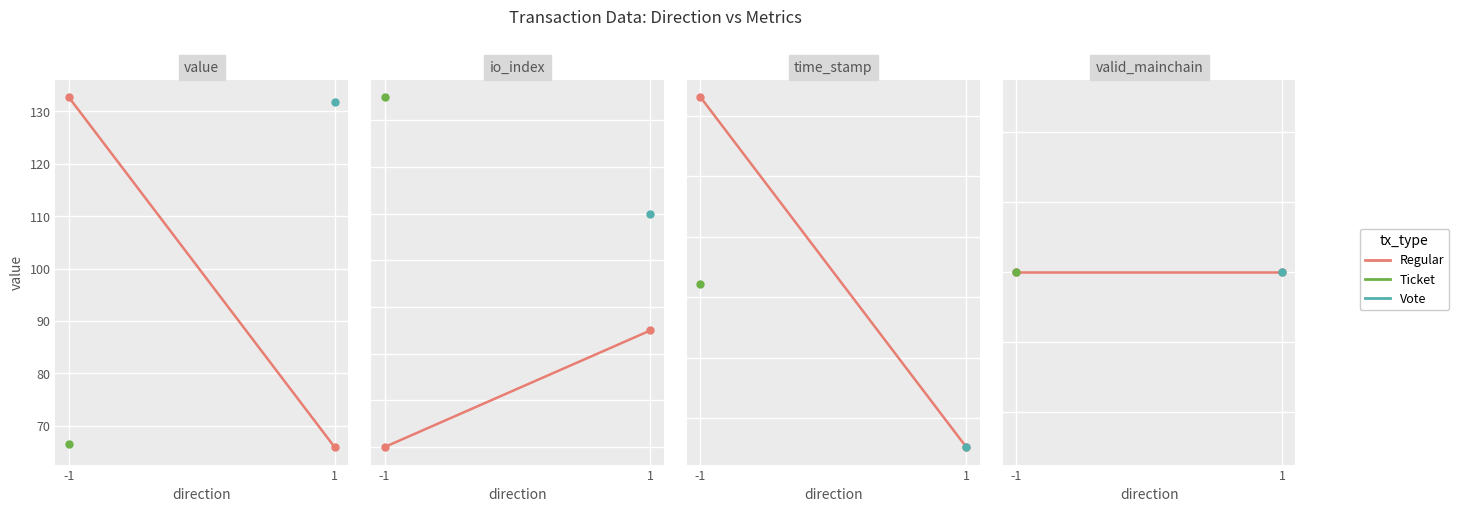

At which category is the sum across all series the highest?

-1